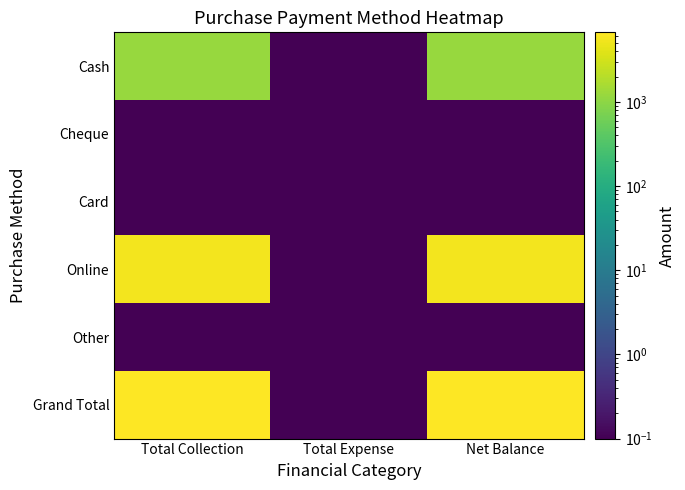

List the series in order of their peak value, highest first.

Grand Total, Online, Cash, Cheque, Card, Other